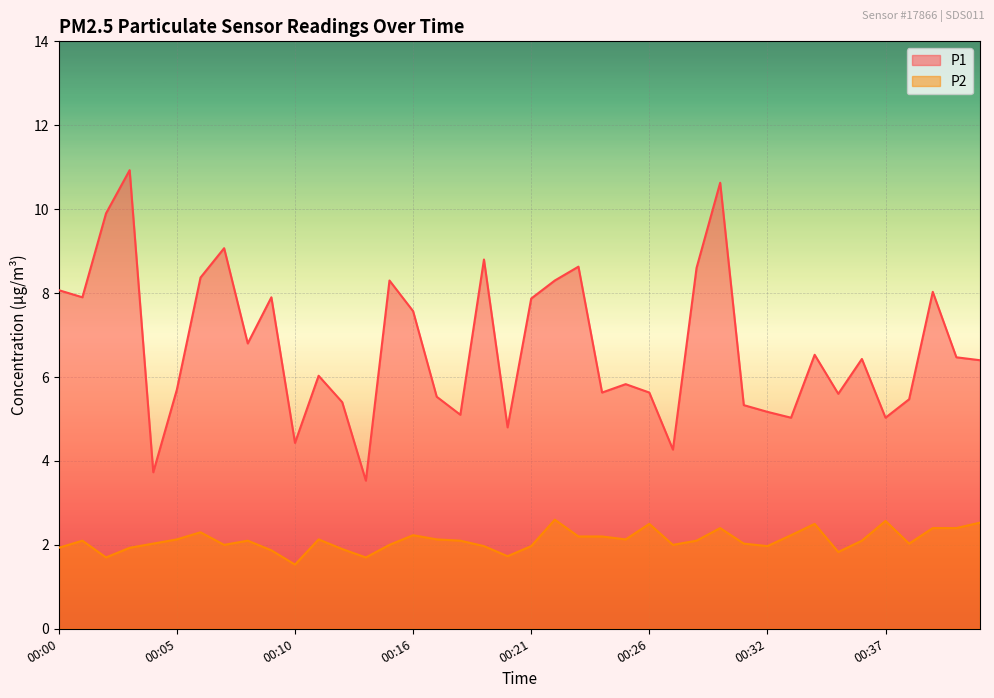

List the labels in order of P1 value, smallest first.

00:14, 00:04, 00:27, 00:10, 00:20, 00:33, 00:37, 00:18, 00:32, 00:31, 00:13, 00:38, 00:17, 00:35, 00:24, 00:26, 00:05, 00:25, 00:12, 00:41, 00:36, 00:40, 00:34, 00:08, 00:16, 00:21, 00:01, 00:09, 00:39, 00:00, 00:15, 00:22, 00:06, 00:28, 00:23, 00:19, 00:07, 00:02, 00:30, 00:03